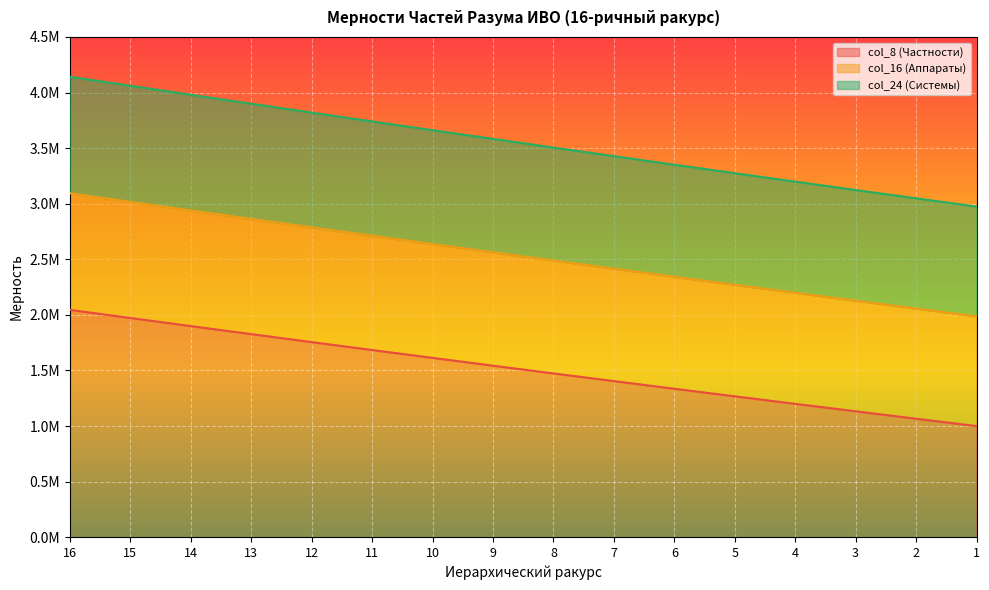

At which label does col_16 (Аппараты) reach its minimum?

1